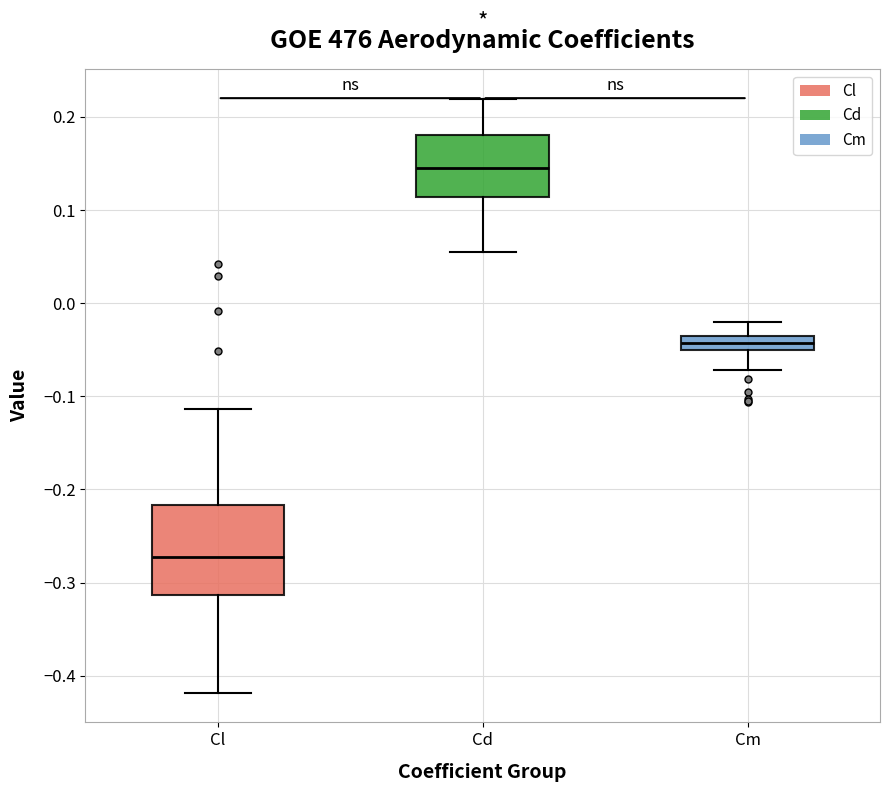

Comparing the boxes themselves (not the whiskers), which one is the tallest?

Cl